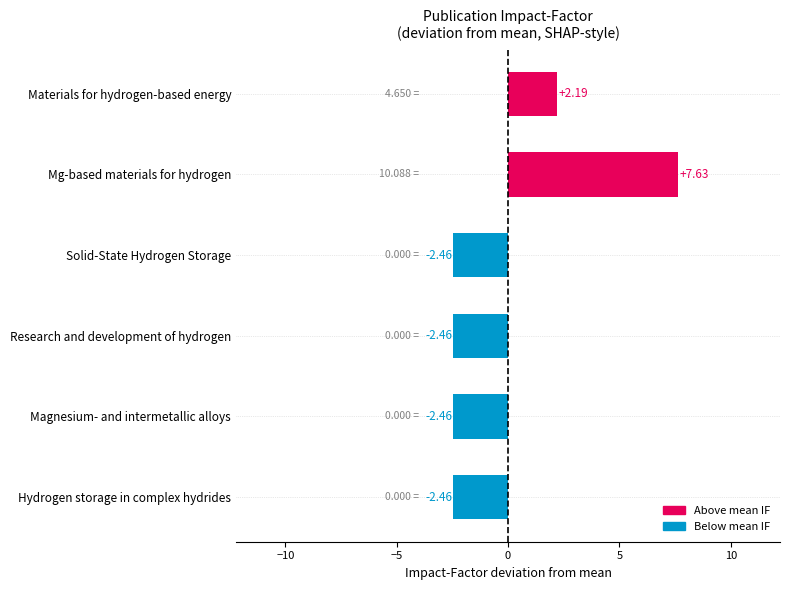

What is the sum of the values at Magnesium- and intermetallic alloys and Hydrogen storage in complex hydrides?

-4.9